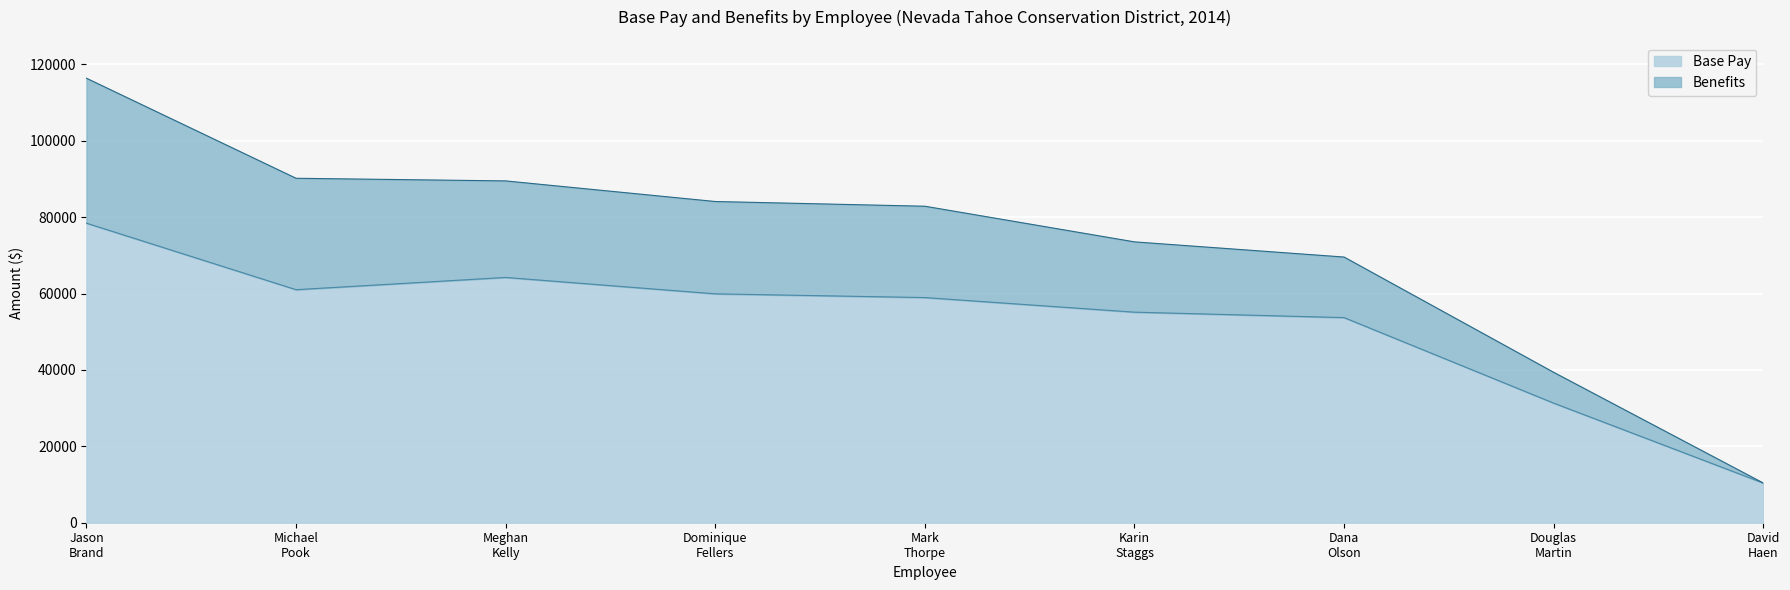

Which has a higher value, Dominique Fellers or Meghan Kelly?

Meghan Kelly